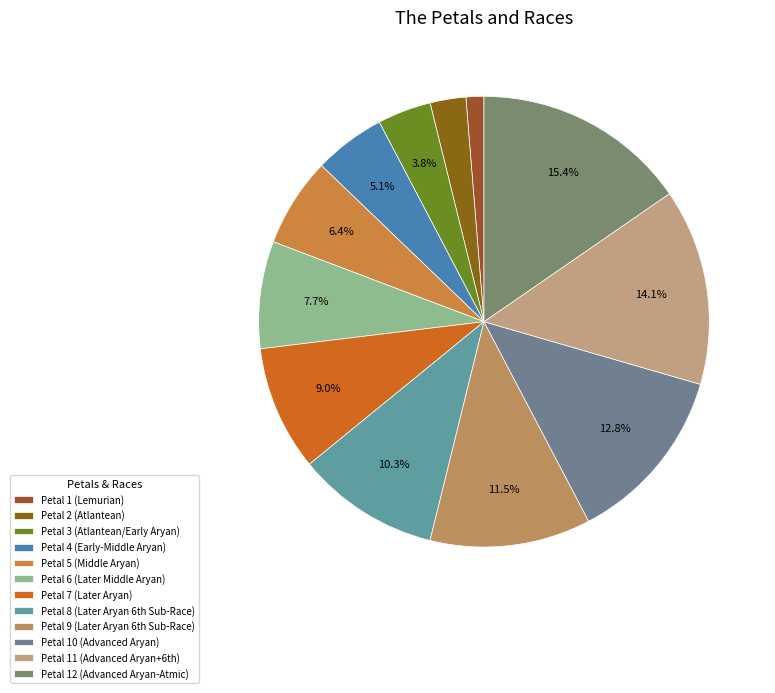

Count the number of slices in the pie.

12